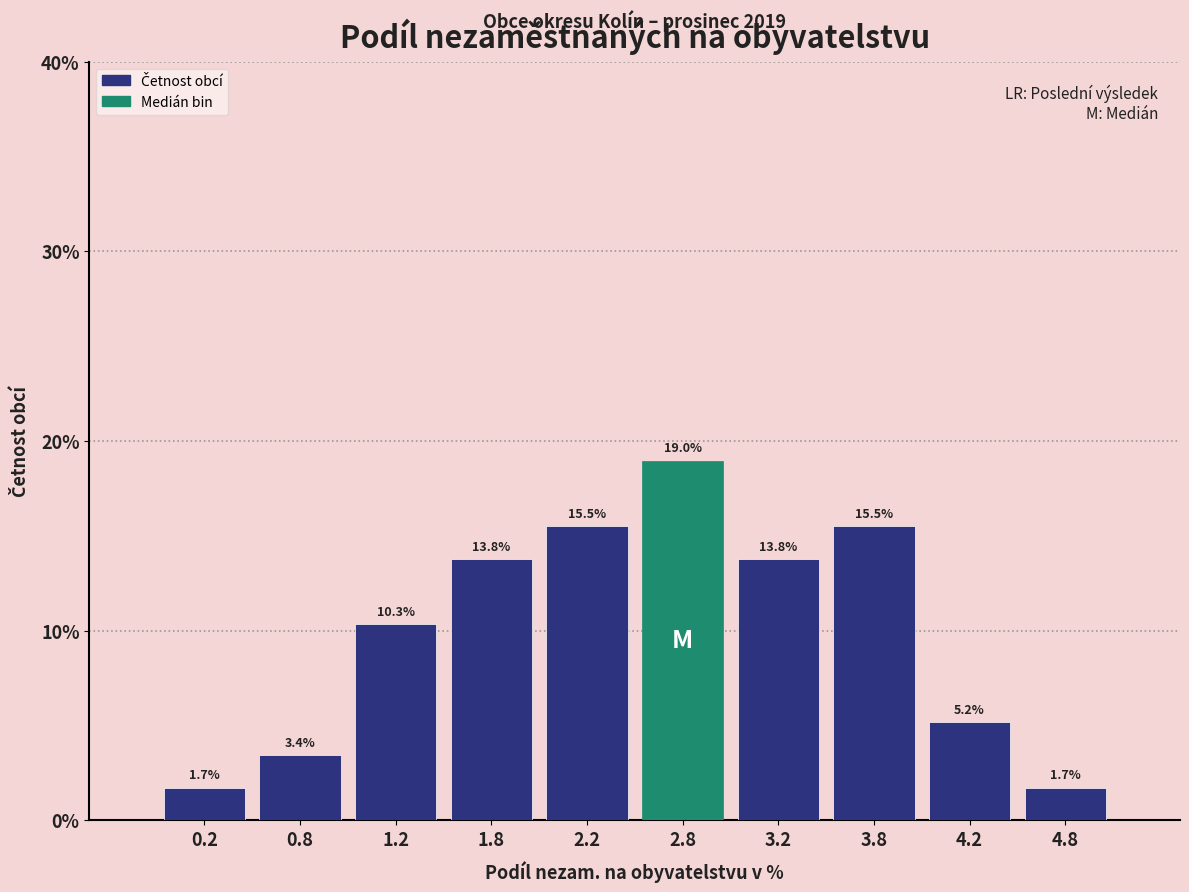

Reading left to right, transcribe this chart: for each bar, give the range it covers on the x-axis and its height.

0.0 to 0.5: 1.7
0.5 to 1.0: 3.4
1.0 to 1.5: 10.3
1.5 to 2.0: 13.8
2.0 to 2.5: 15.5
2.5 to 3.0: 19.0
3.0 to 3.5: 13.8
3.5 to 4.0: 15.5
4.0 to 4.5: 5.2
4.5 to 5.0: 1.7